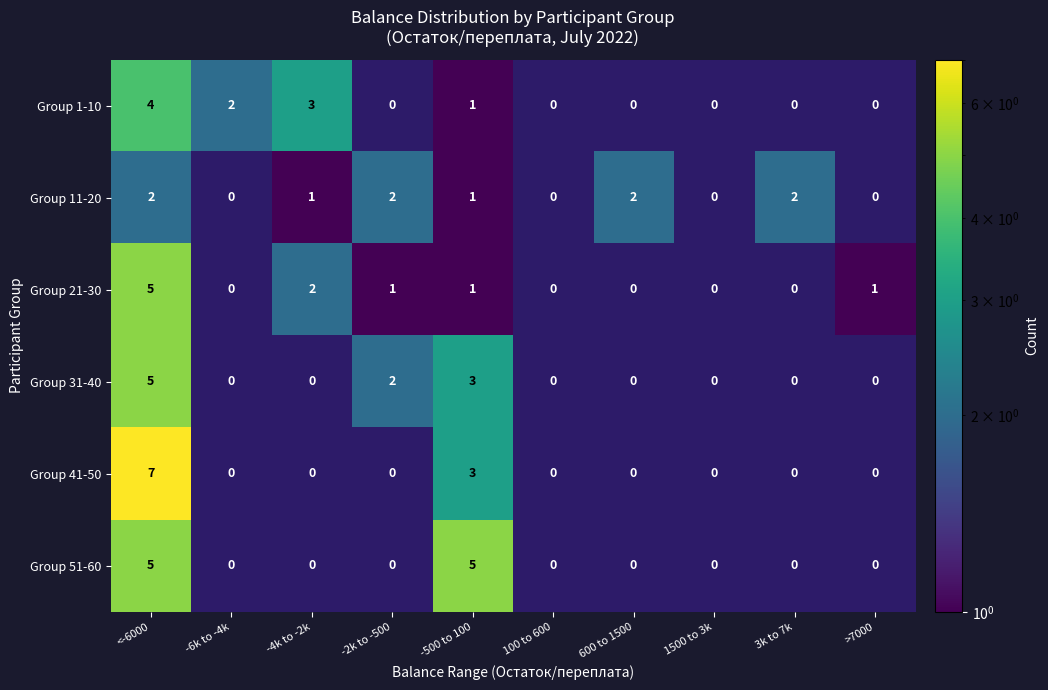

Which label corresponds to the smallest value in the chart?

-2k to -500